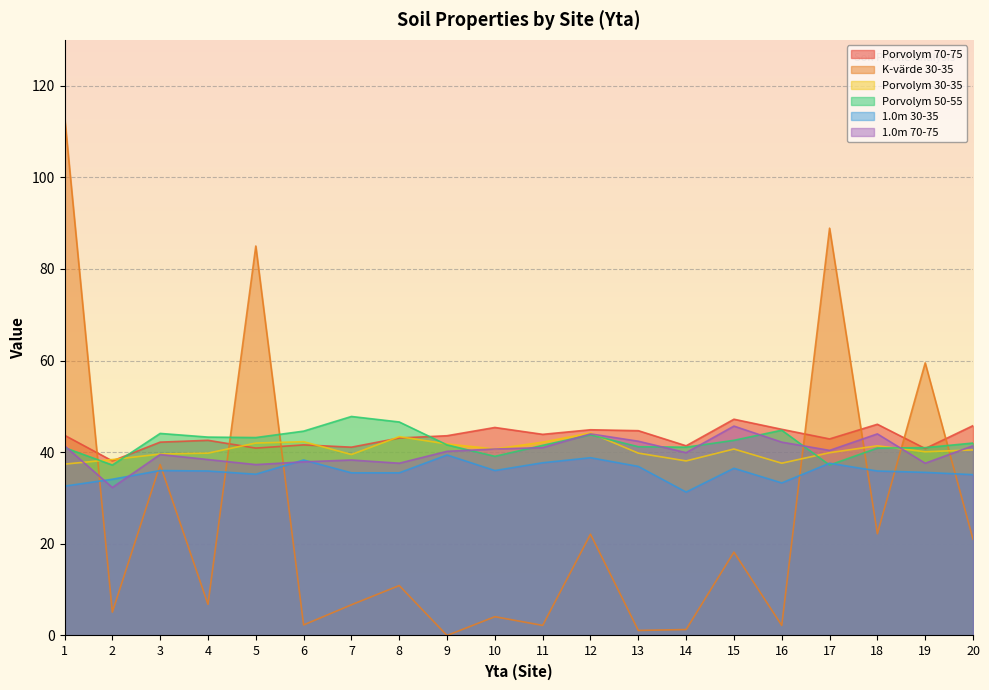

At which category is the sum across all series the highest?

1